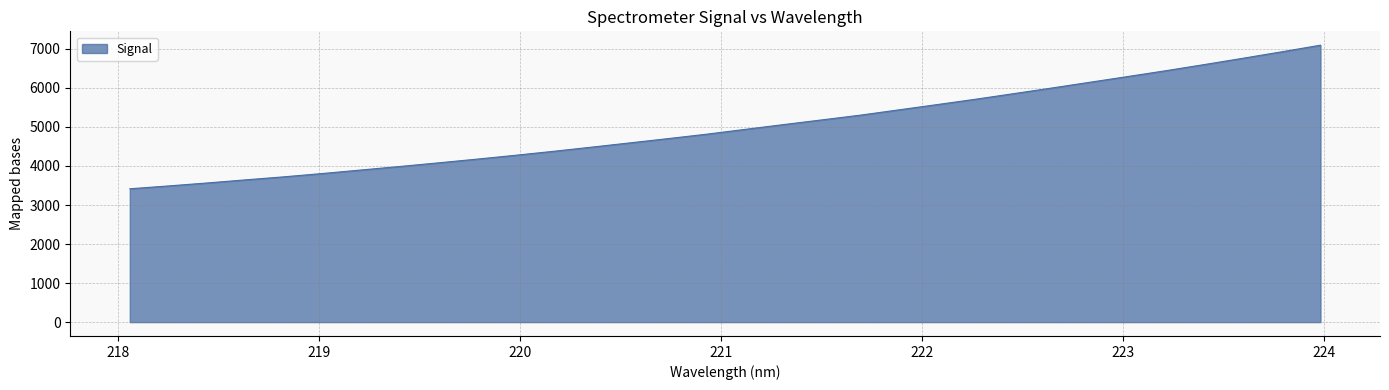

How many lines are shown in the chart?

1